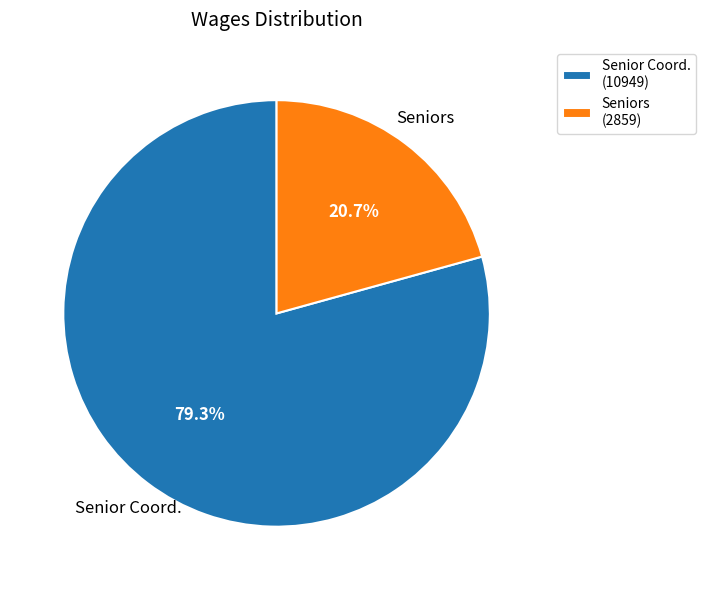

To the nearest percent, what is the difference between the Senior Coord. and Seniors slice percentages?

59%